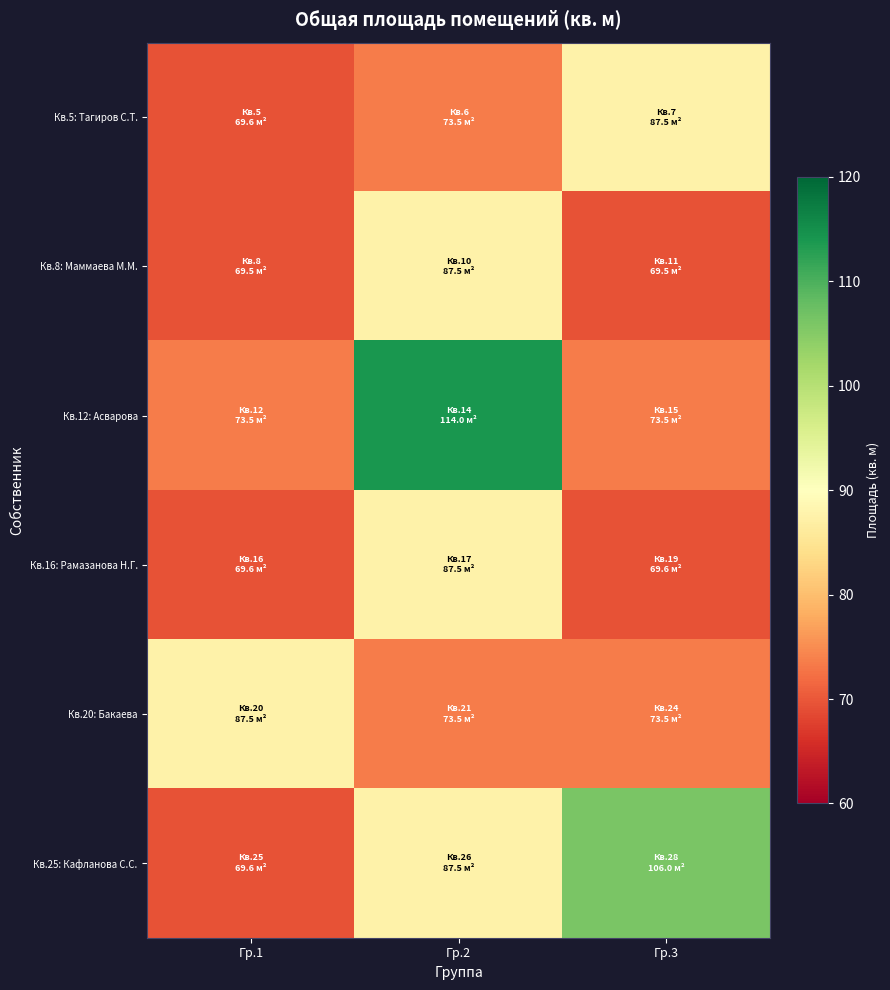

How many data points does each series have?

3